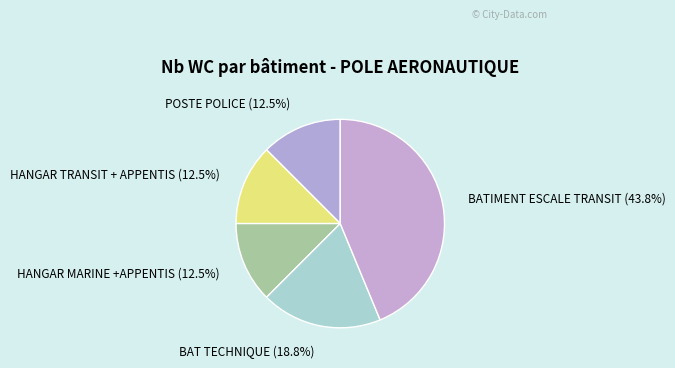

How many segments does this pie chart have?

5